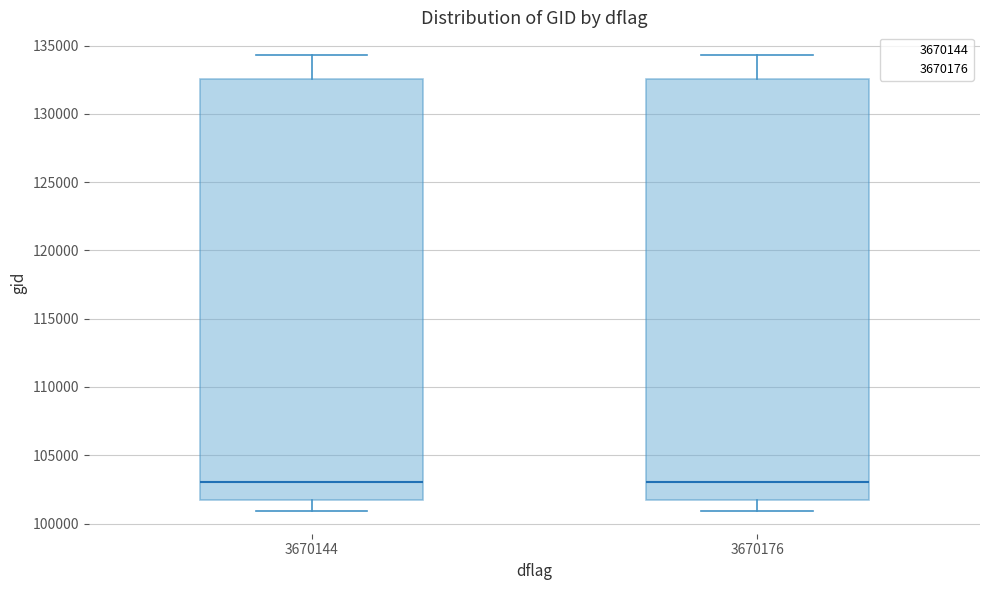

Reading left to right, transcribe this box plot: for each box, give where its median line is, the range the box spans, and where its two whiskers end, as read against the y-axis. The values are not printed on the chart, so give them approximately, as read against the axis.

3670144: median 103000, box 101500 to 132500, whiskers 101000 to 134500
3670176: median 103000, box 101500 to 132500, whiskers 101000 to 134500